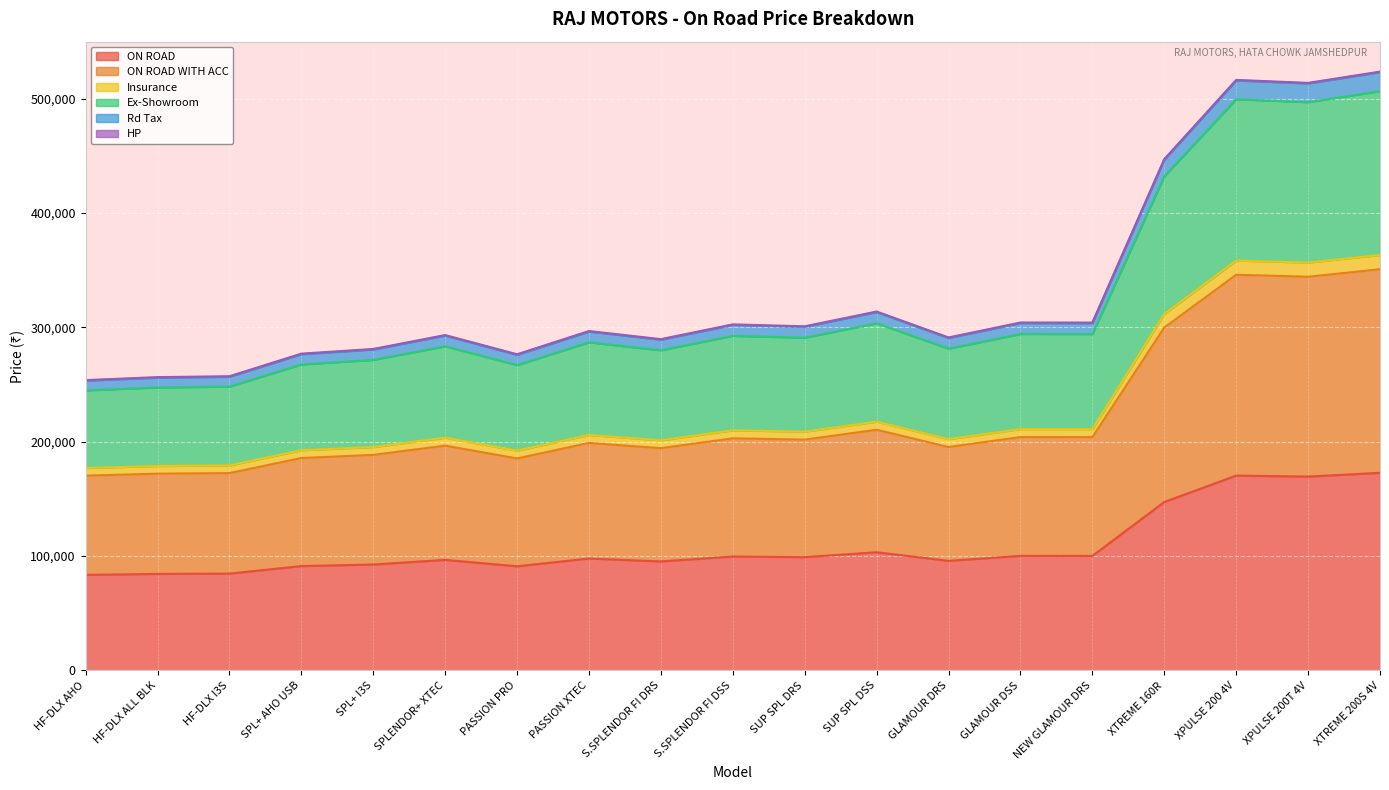

What is the minimum value for ON ROAD?

83555